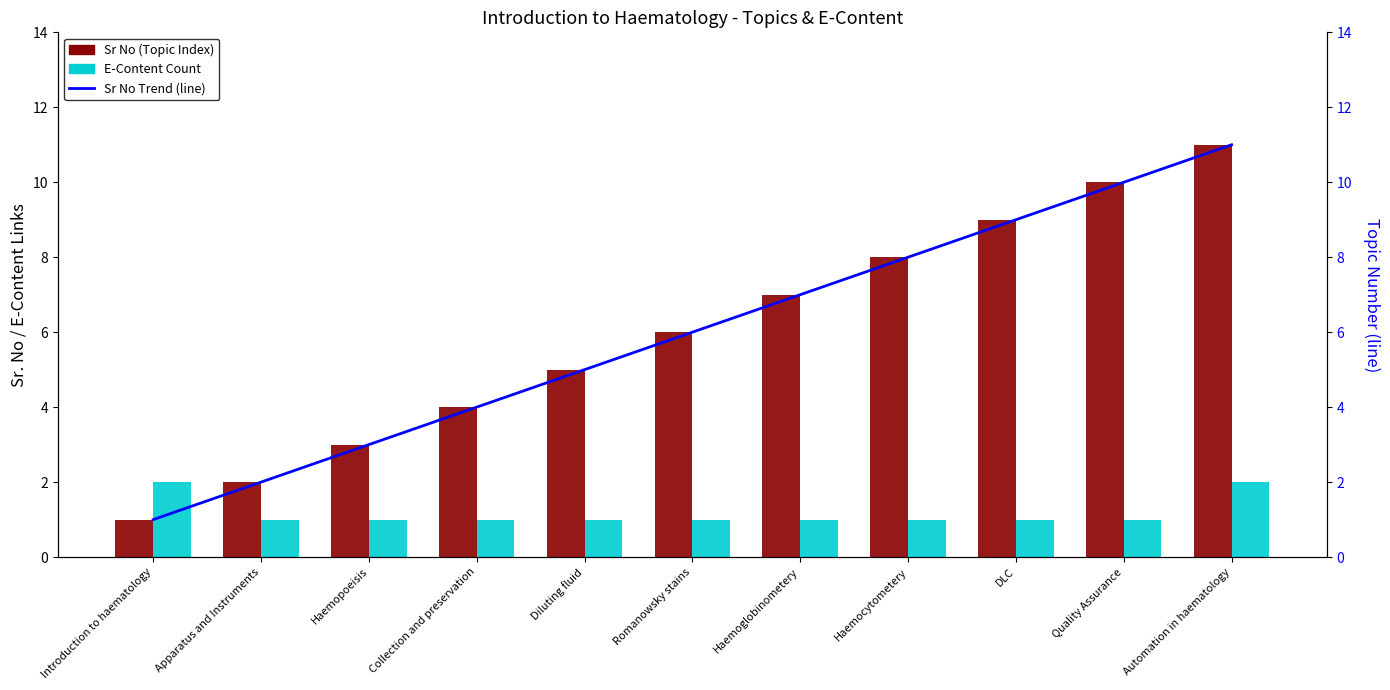

Which label corresponds to the smallest value in the chart?

Introduction to haematology